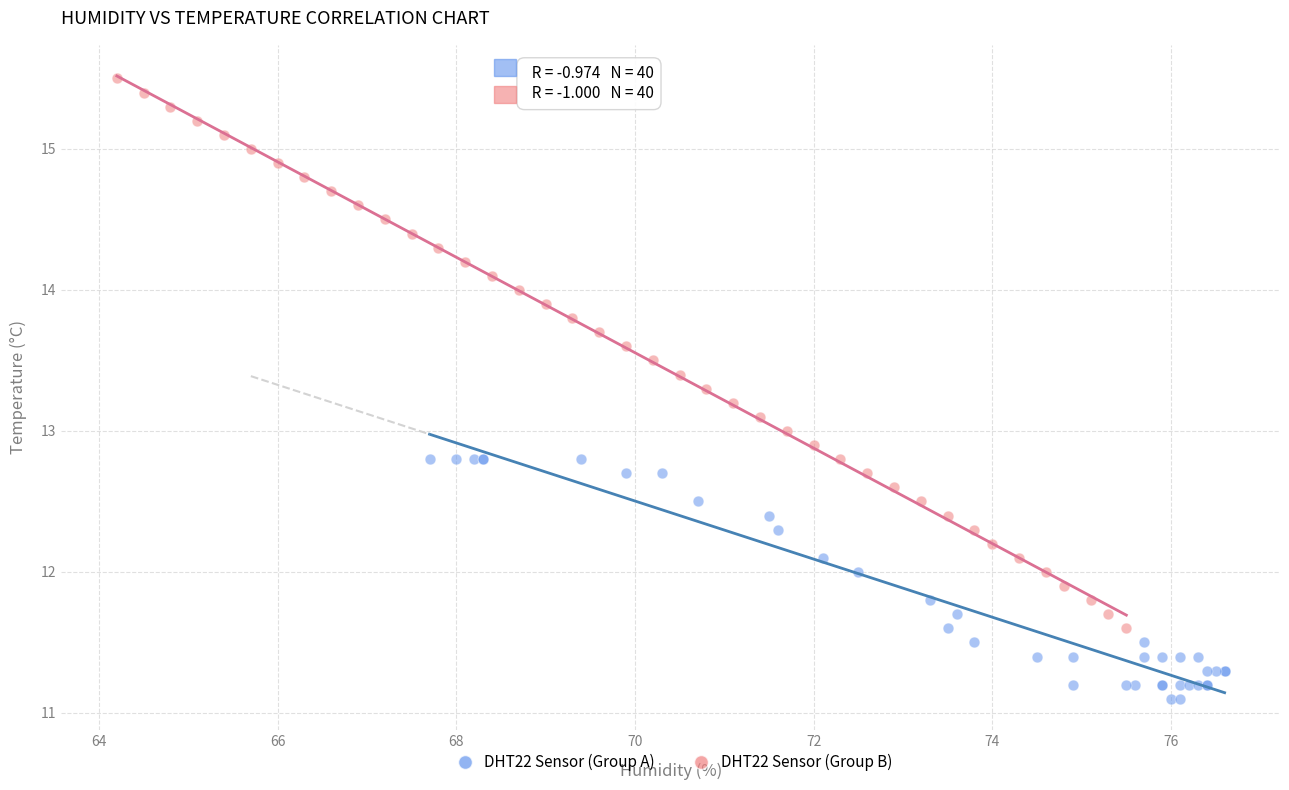

Which series has the widest spread of Y values?

DHT22 Sensor (Group B)